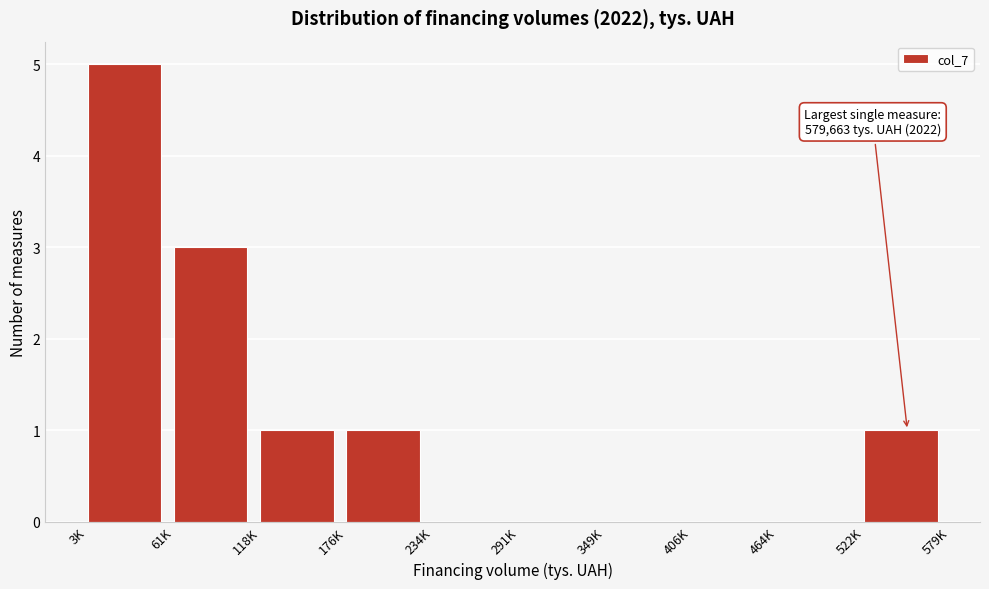

Reading right to left, extract all data points from this chart.

522K=1	464K=0	406K=0	349K=0	291K=0	234K=0	176K=1	118K=1	61K=3	3K=5